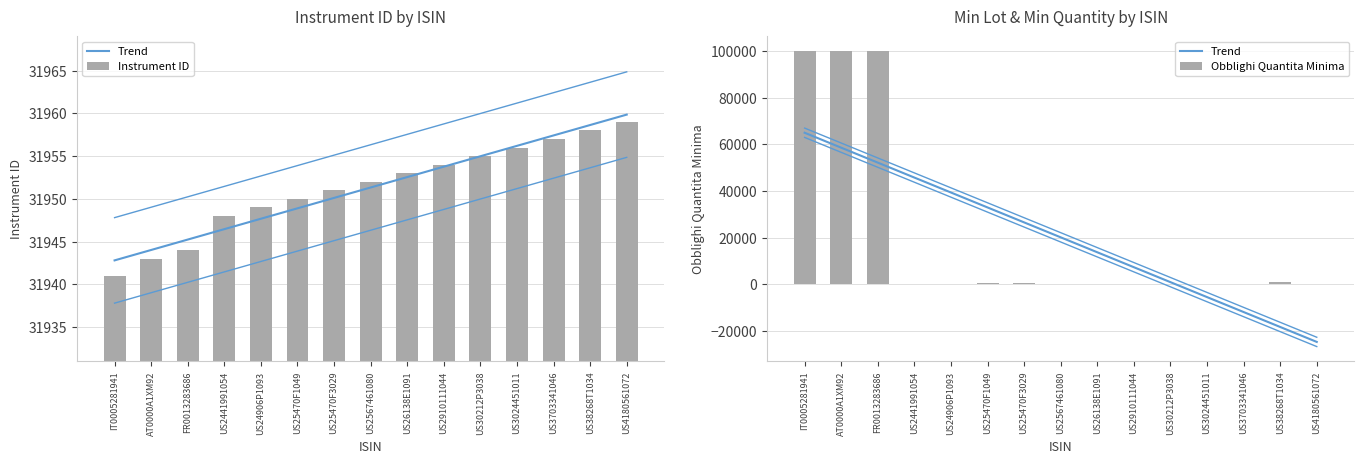

How many series are shown in this chart?

3